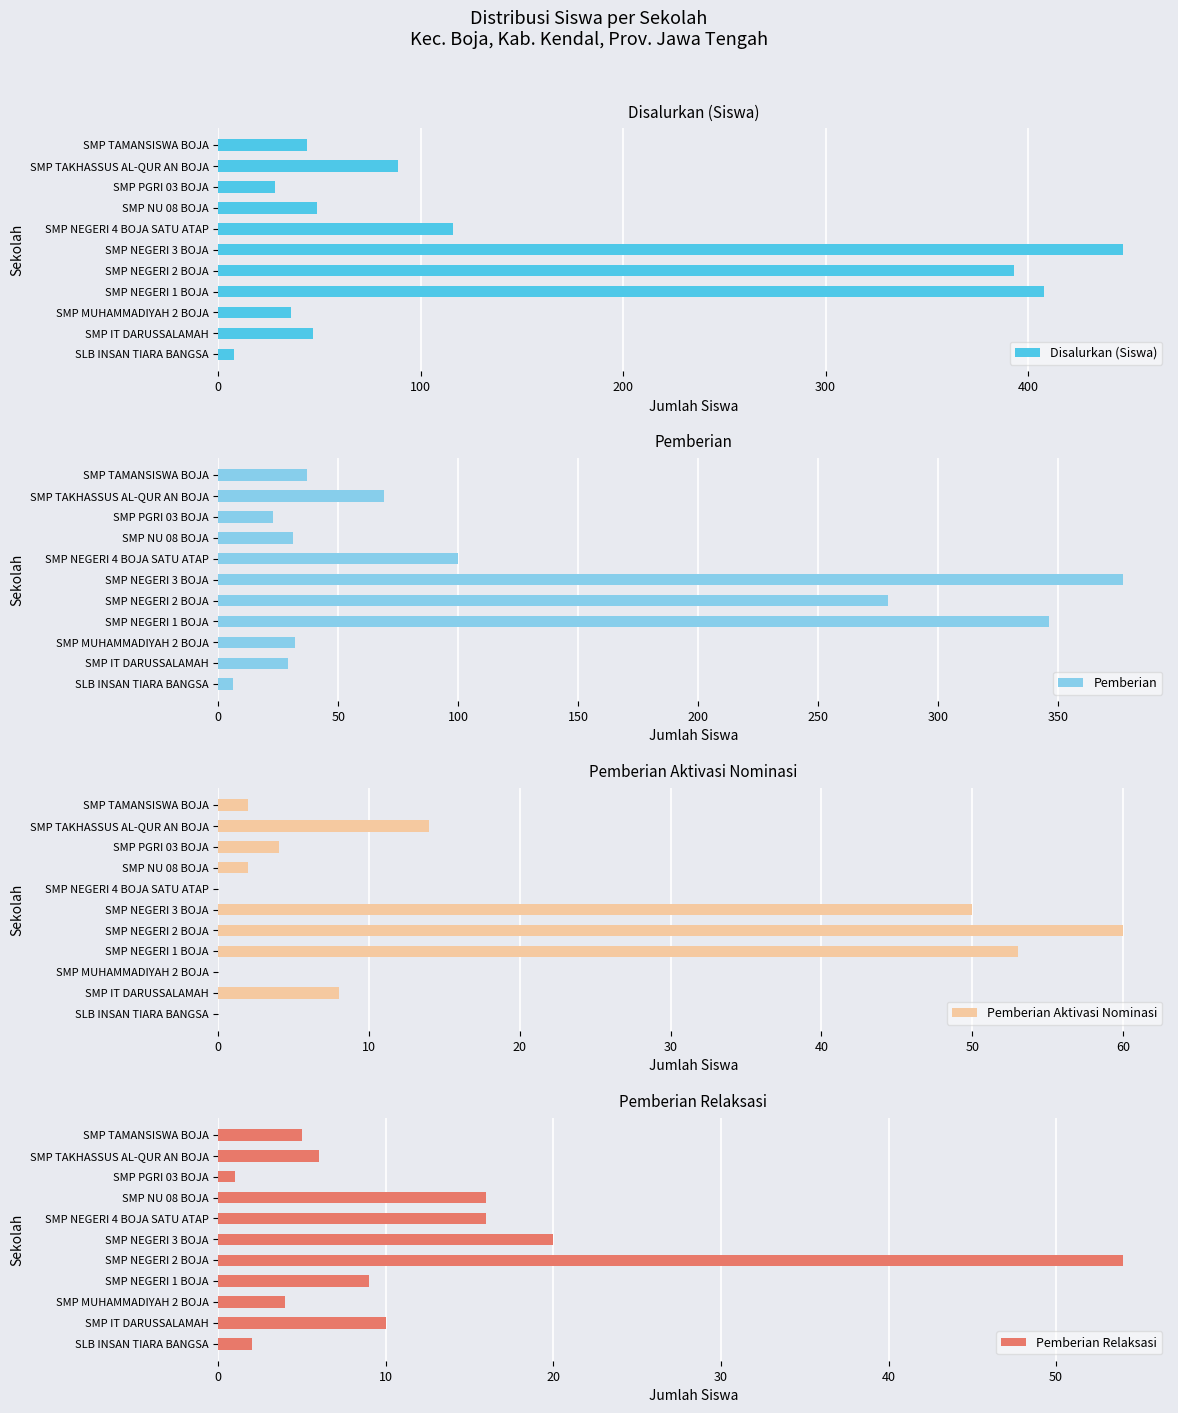

What is the difference between the second highest and second lowest values in the Pemberian series?

323